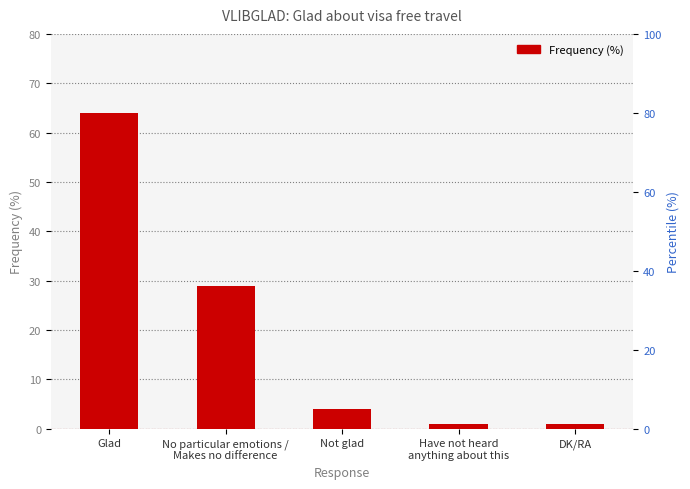

What position from the left is DK/RA?

5